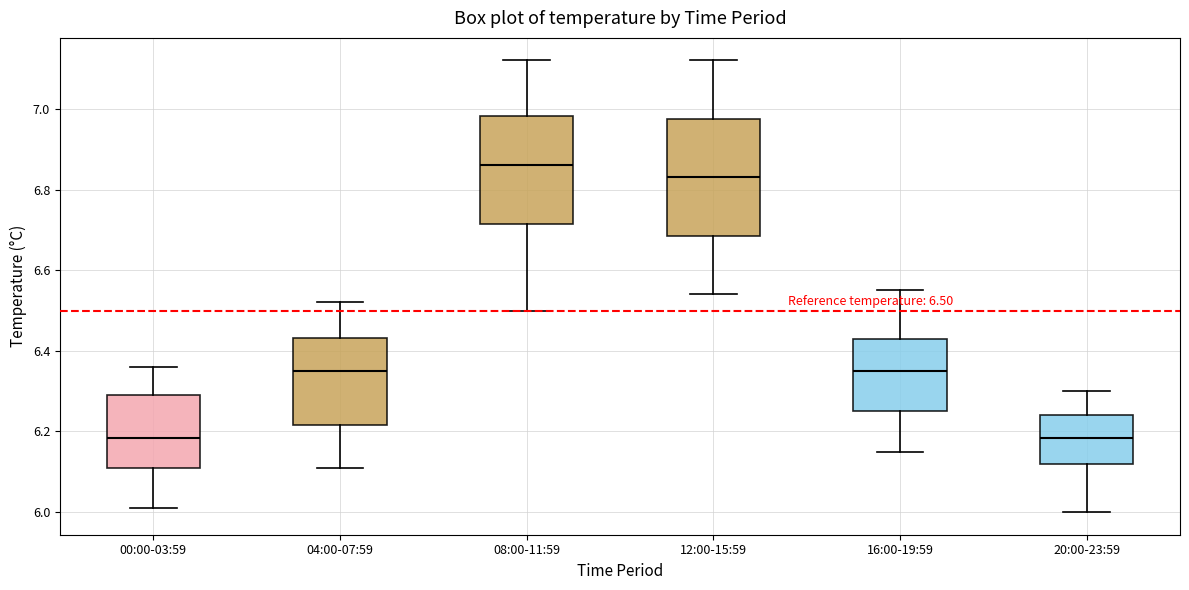

Which box is the tallest, from its lower edge to its upper edge?

12:00-15:59